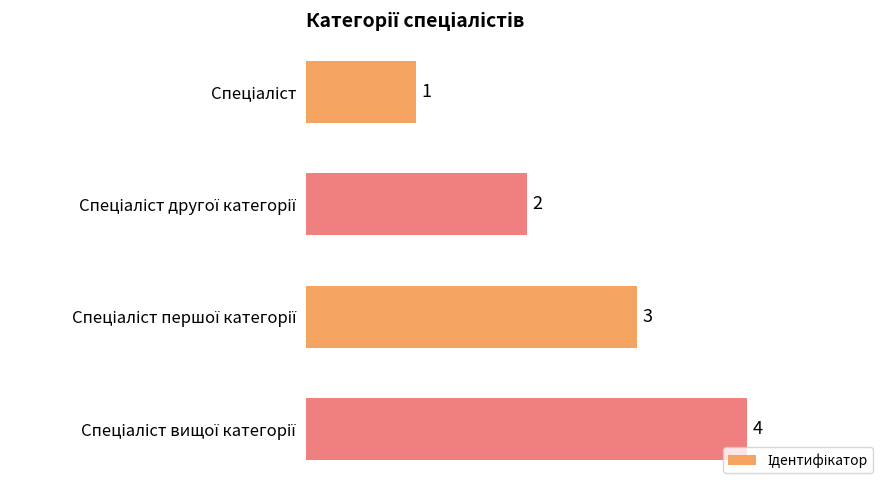

Count the values in the range 2 to 4.

3